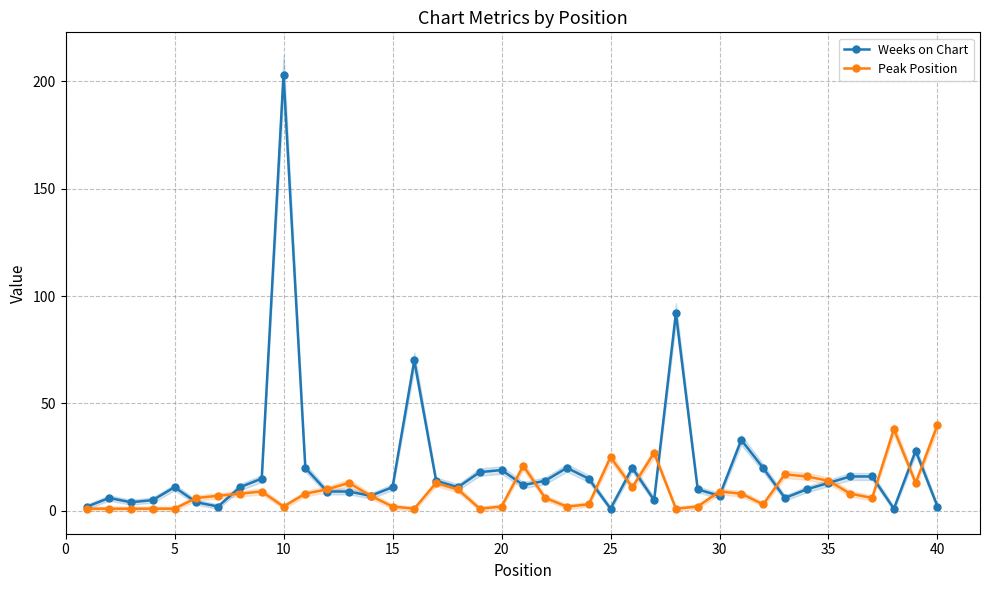

True or false: Weeks on Chart has more than 2 points higher than both neighbors.

True